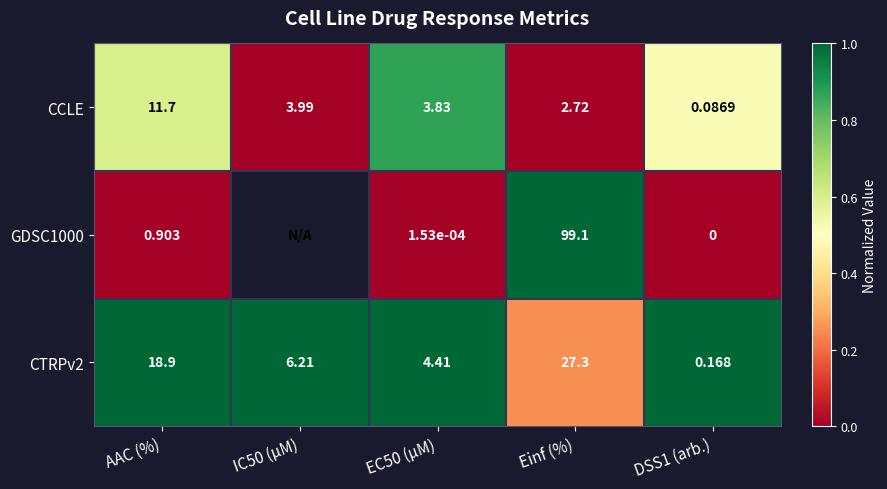

At AAC (%), list the series in order from smallest to largest.

GDSC1000, CCLE, CTRPv2